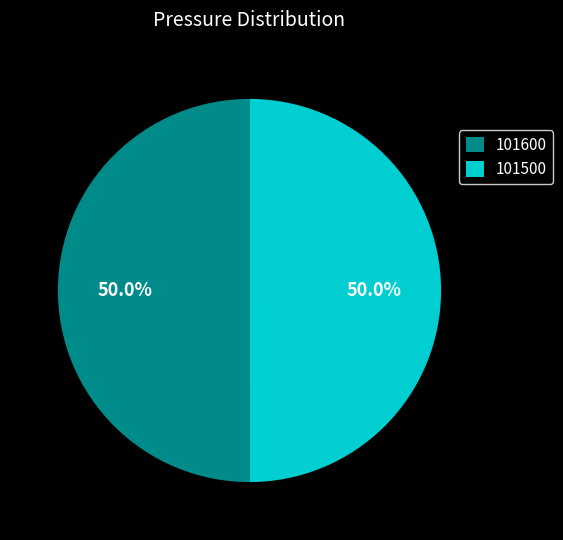

To the nearest percent, what is the combined percentage of 101500 and 101600?

100%